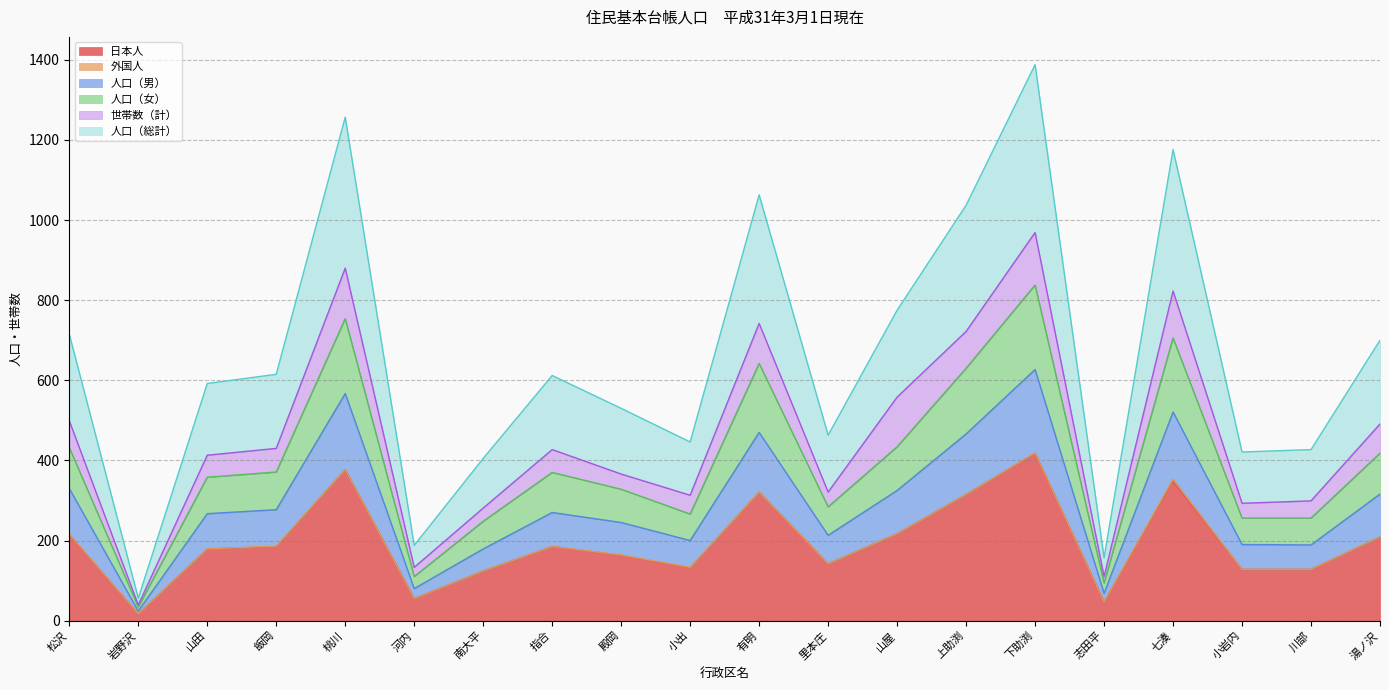

Which category has the lowest value in the 日本人 series?

岩野沢